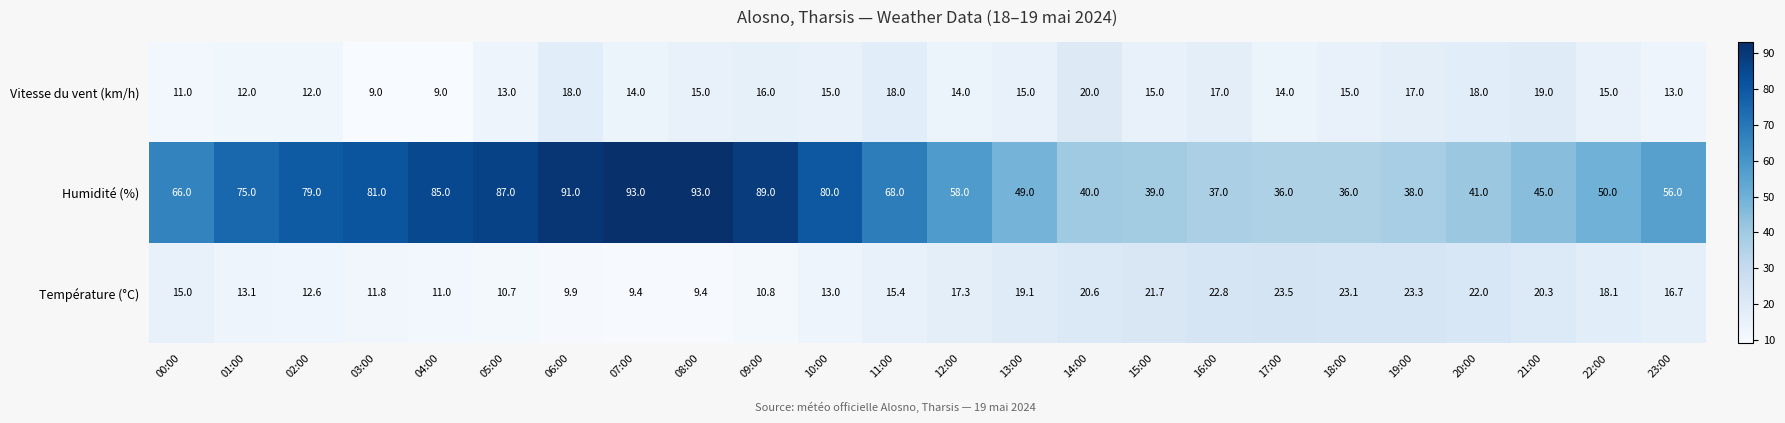

How many distinct data groups are displayed?

3